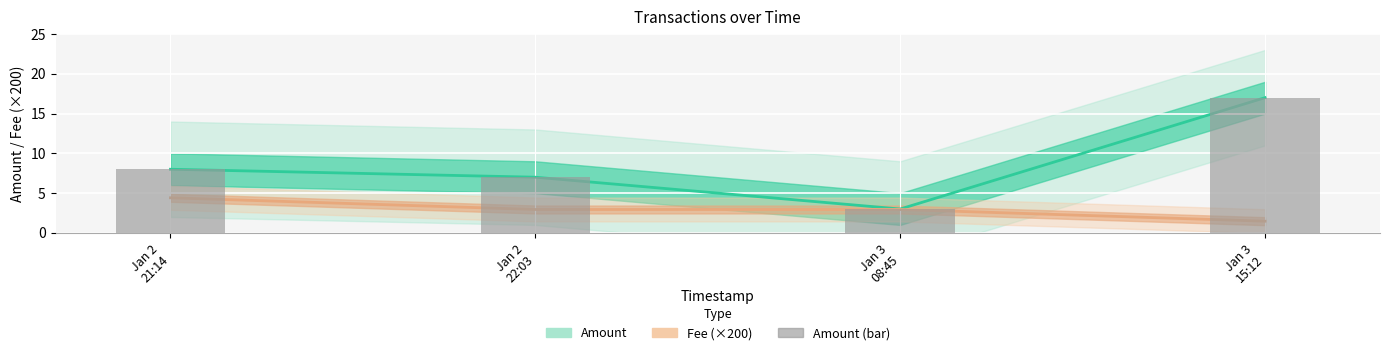

At which category is the sum across all series the highest?

Jan 3
15:12